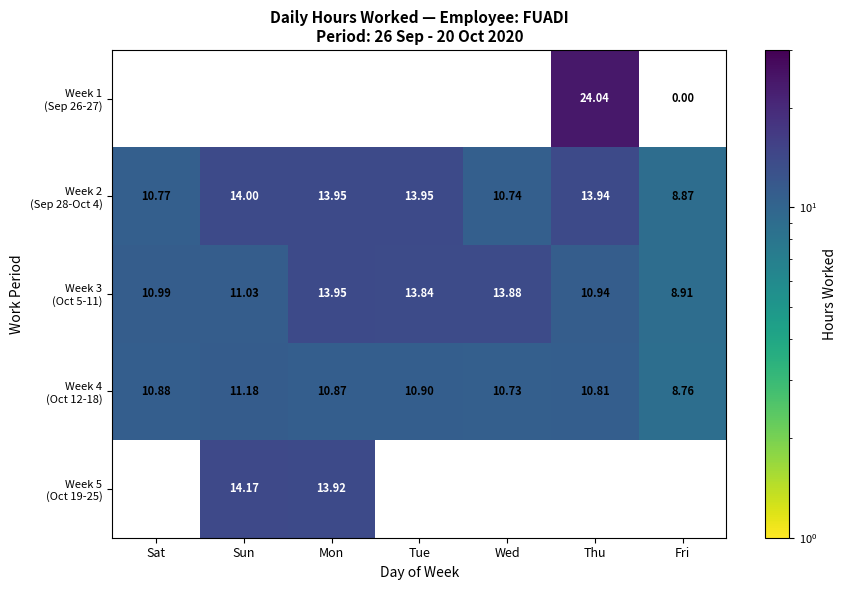

How many values in the Week 3 (Oct 5-11) series are below 11?

3